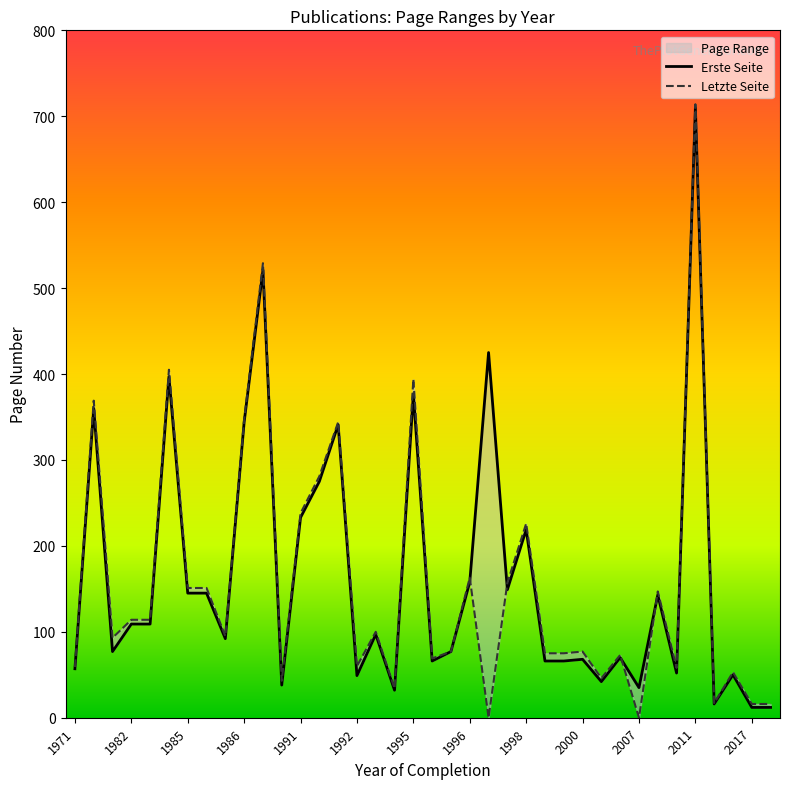

Does the chart display data point markers on the line(s)?

No